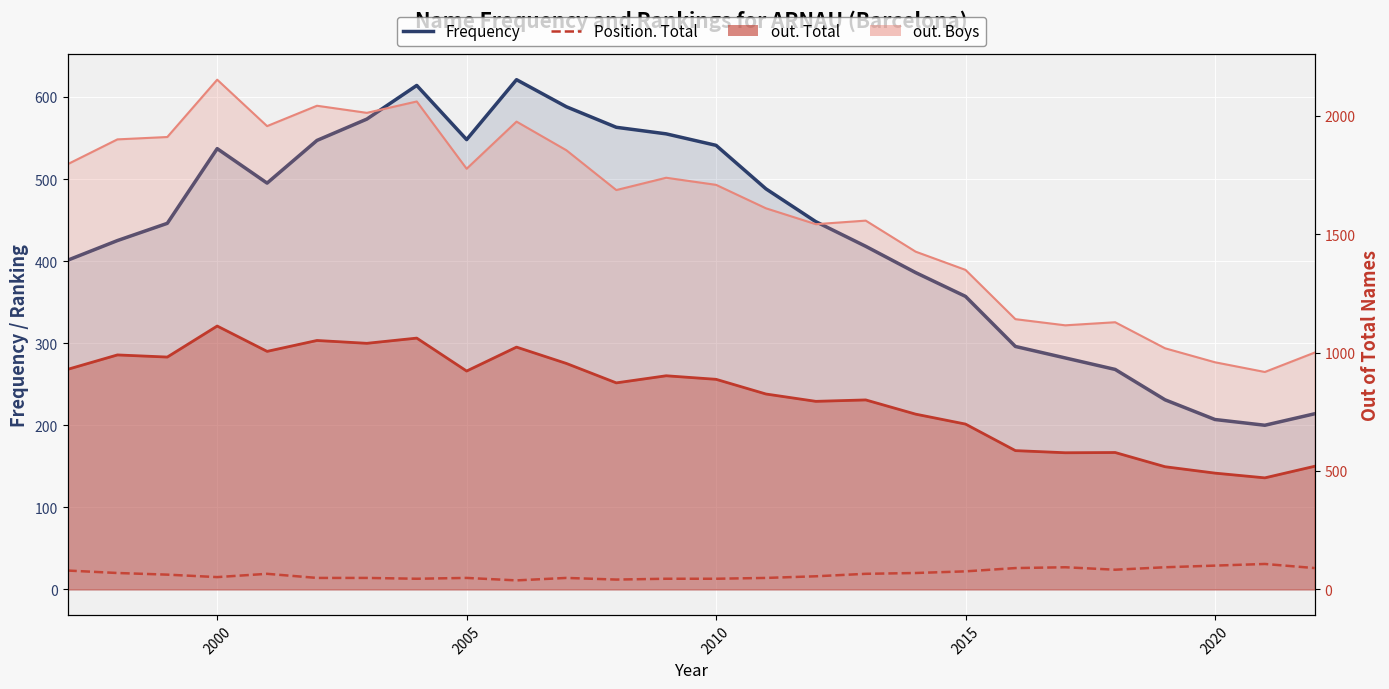

What is the value of the Position. Total point at the 25th from the left?

31